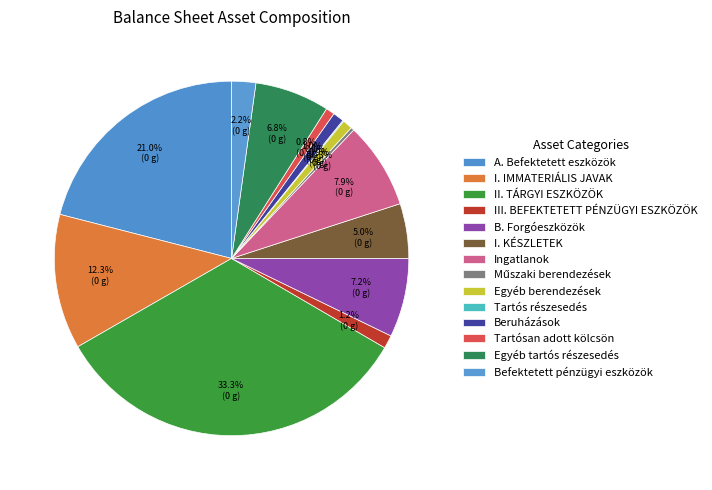

How many segments does this pie chart have?

14